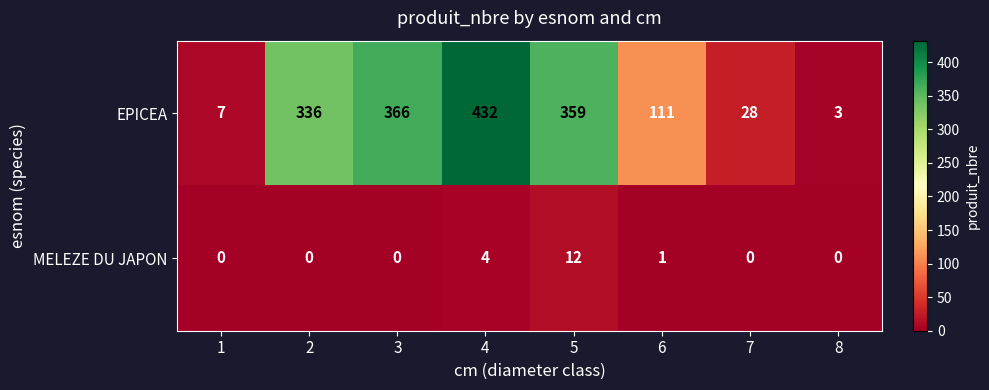

List the series in order of their overall mean, lowest first.

MELEZE DU JAPON, EPICEA